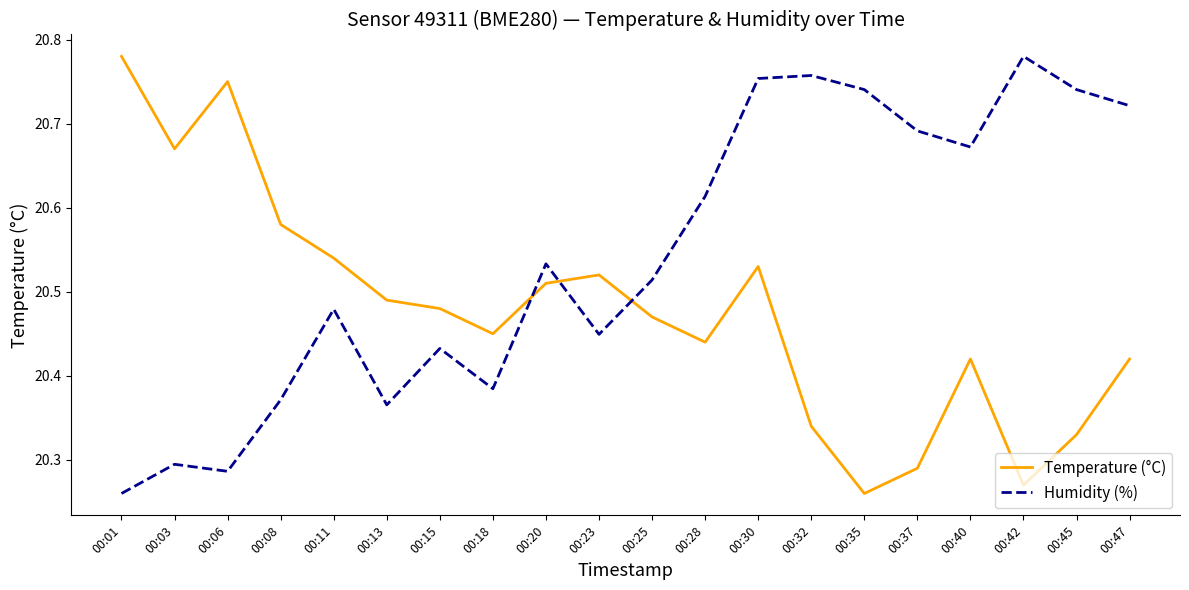

Which series ends up on top after the final intersection of Humidity (%) and Temperature (°C)?

Humidity (%)